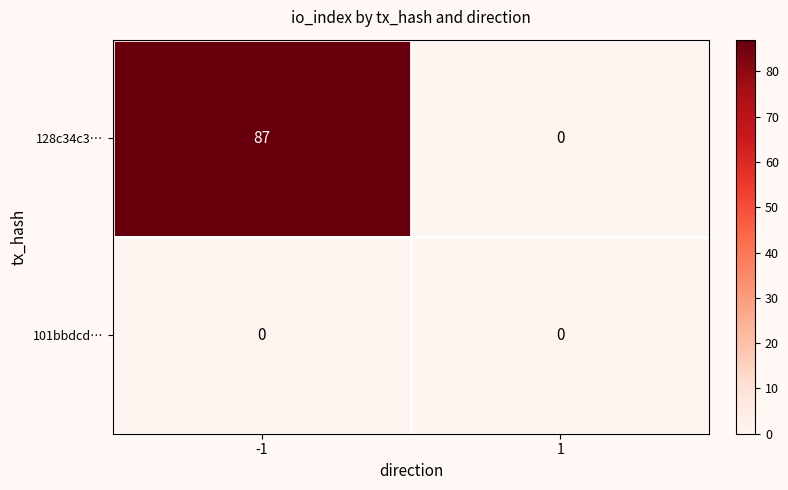

Is it true that 128c34c3… equals -49 at 1?

False